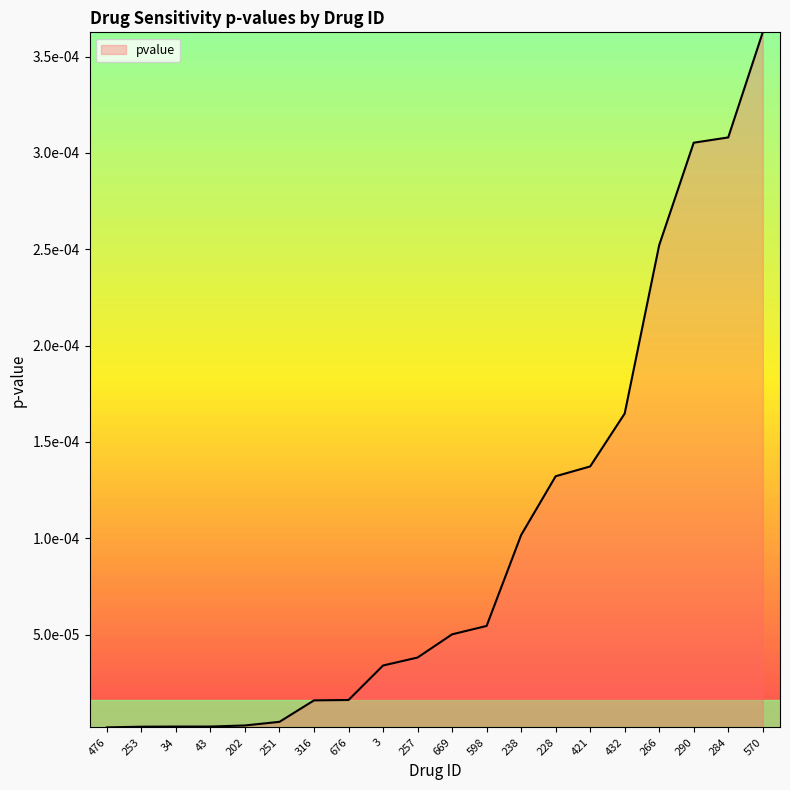

Is this an area chart (filled region under the line)?

Yes